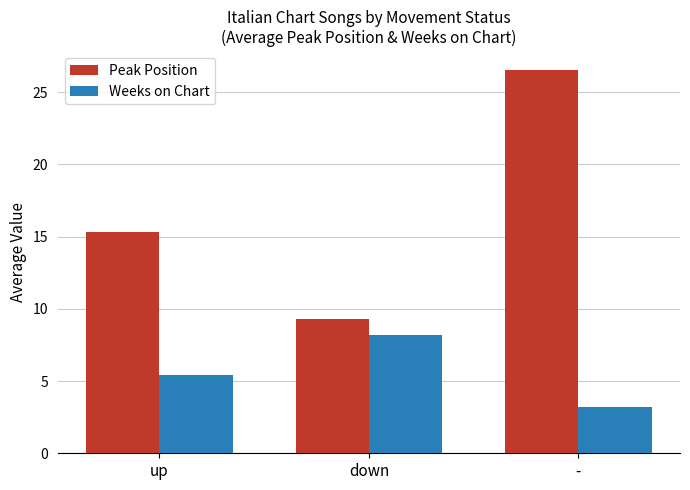

Between up and down, which series saw the biggest shift?

Peak Position